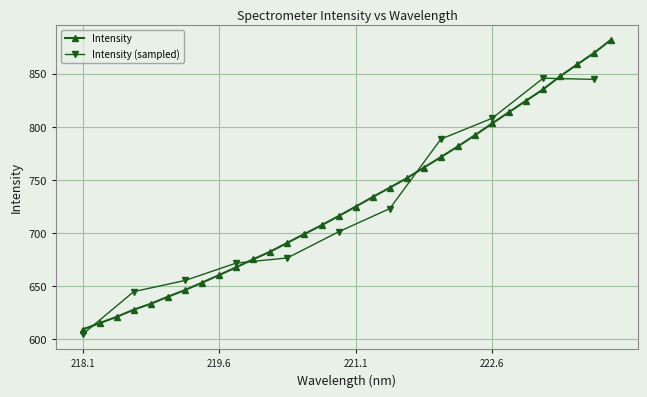

At which label is the value closest to 745?

221.4993